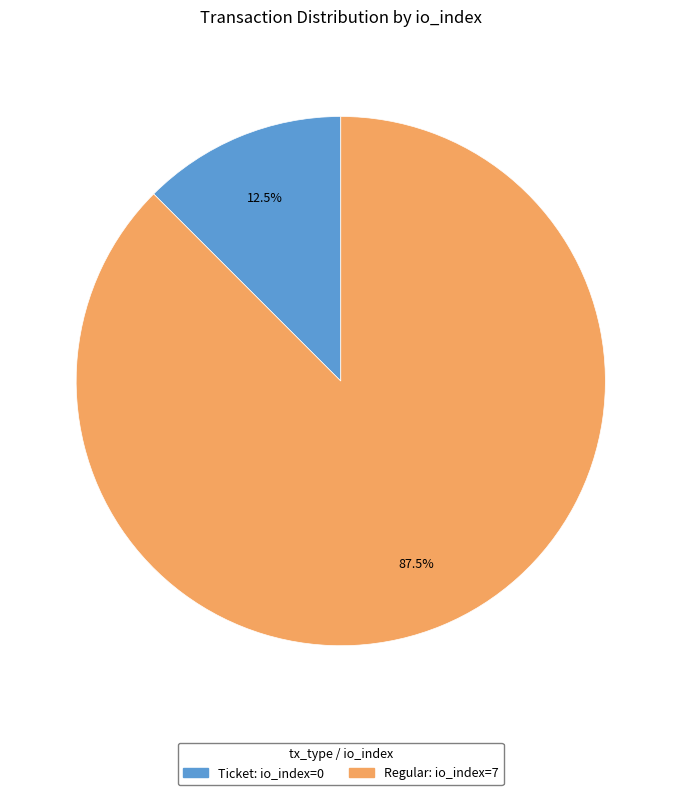

Which category accounts for the majority?

Regular: io_index=7